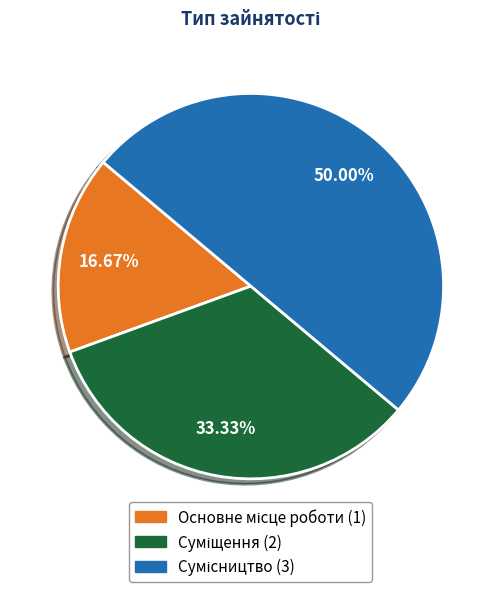

Combined, do Сумісництво and Суміщення account for over 50%?

Yes